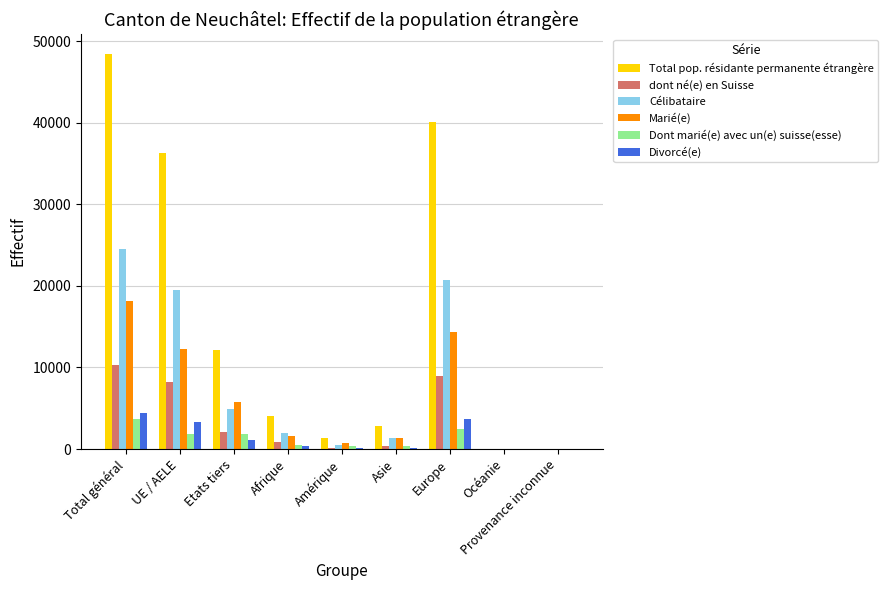

What is the difference between the dont né(e) en Suisse values at Europe and Afrique?

8128